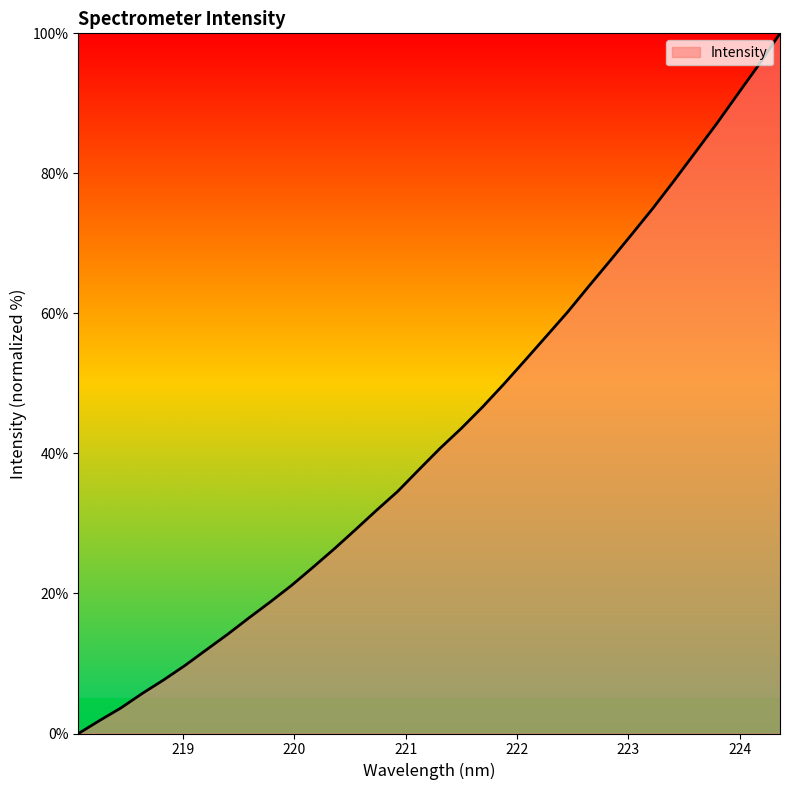

What is the maximum value shown in the chart?

100.0